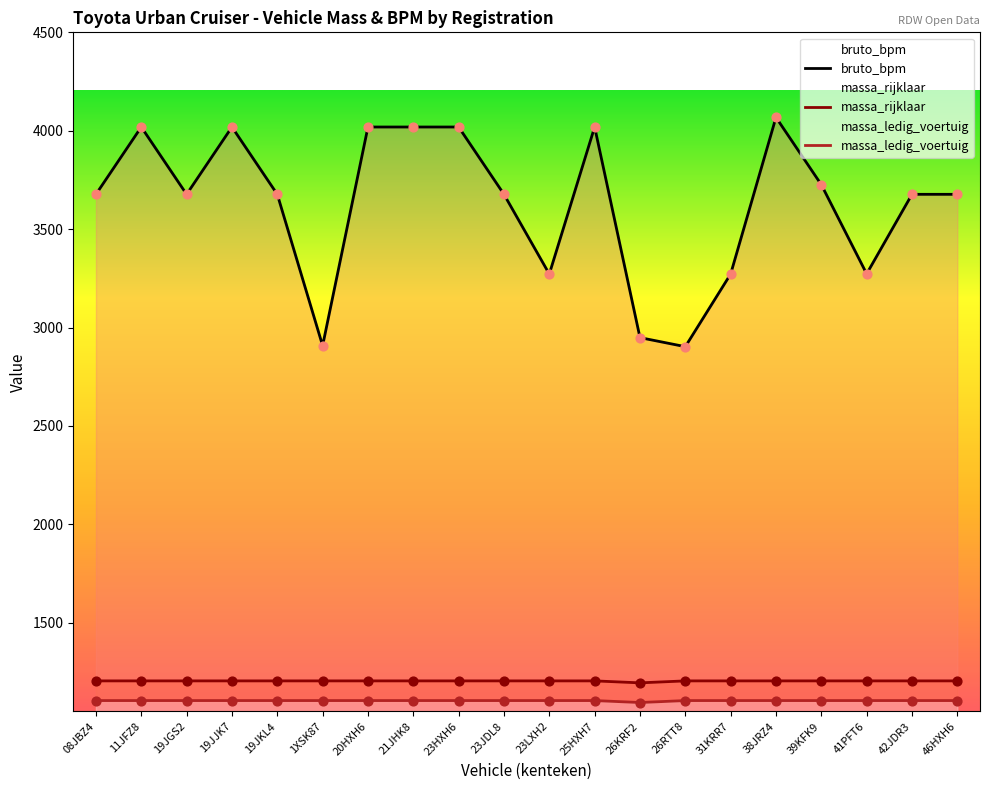

What are all the series names shown in the legend?

massa_ledig_voertuig, massa_rijklaar, bruto_bpm